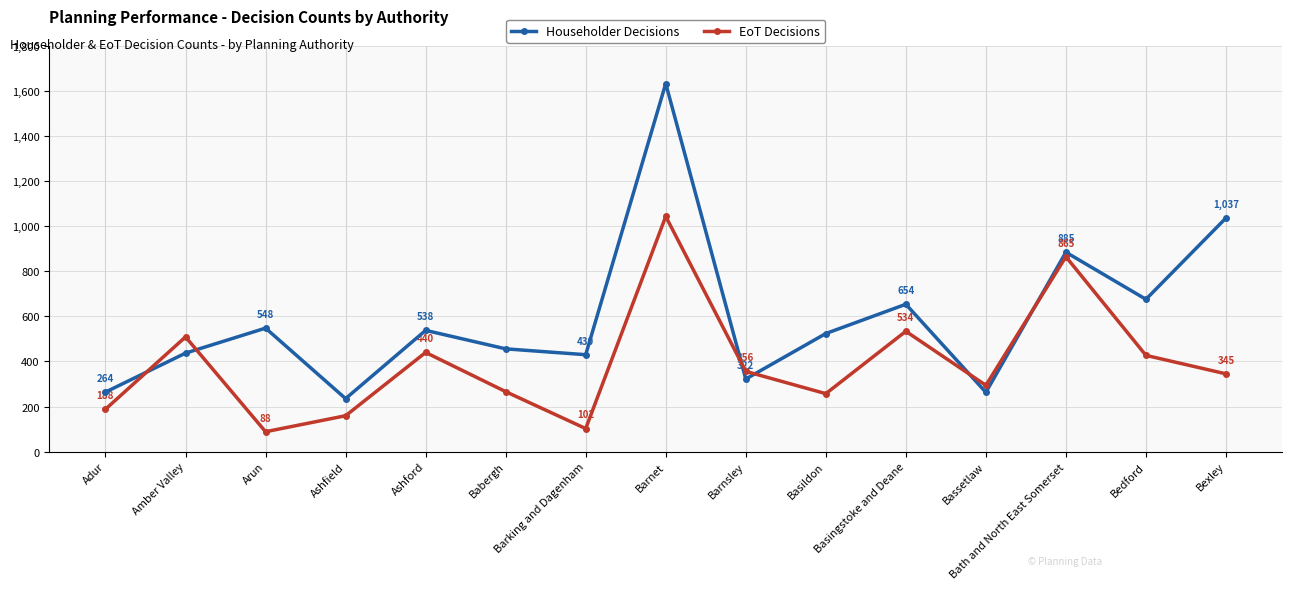

What is the spread (max minus min) of values at Bedford?

249